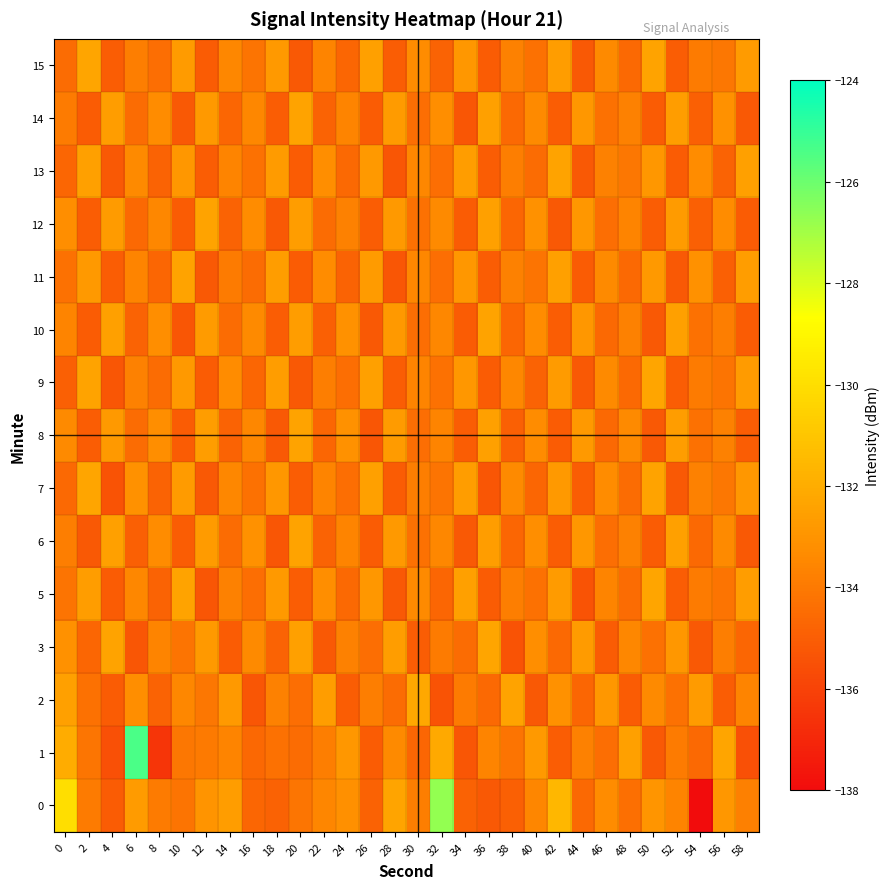

Which series changed the most between 2 and 40?

9